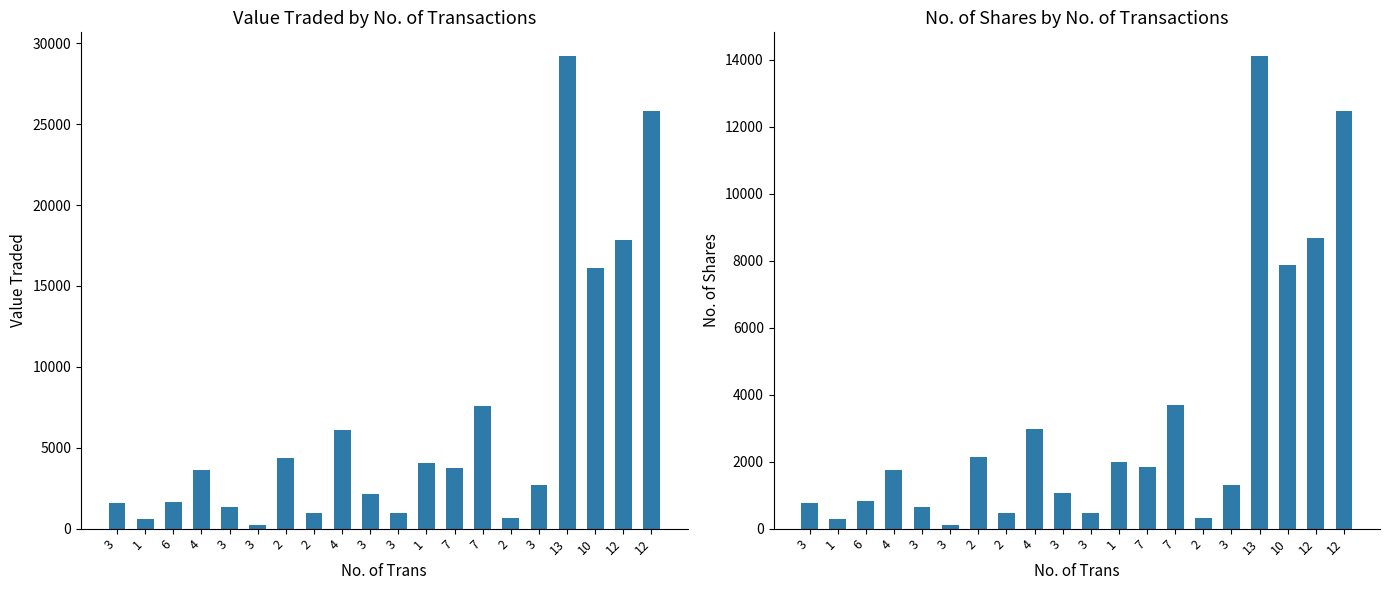

What are all the series names shown in the legend?

Value Traded, No. of Shares